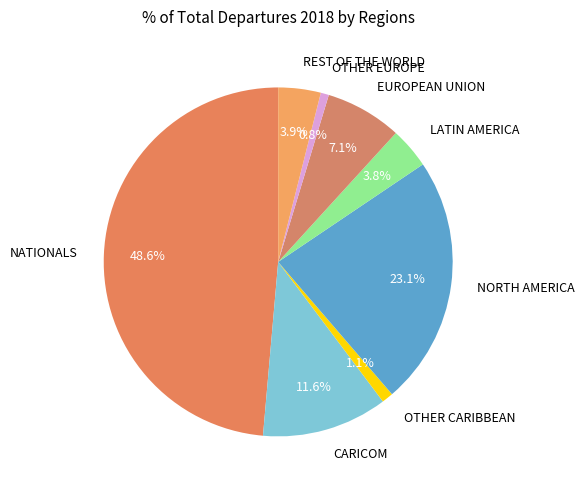

What is the ratio of the value at NORTH AMERICA to the value at LATIN AMERICA?

6.1